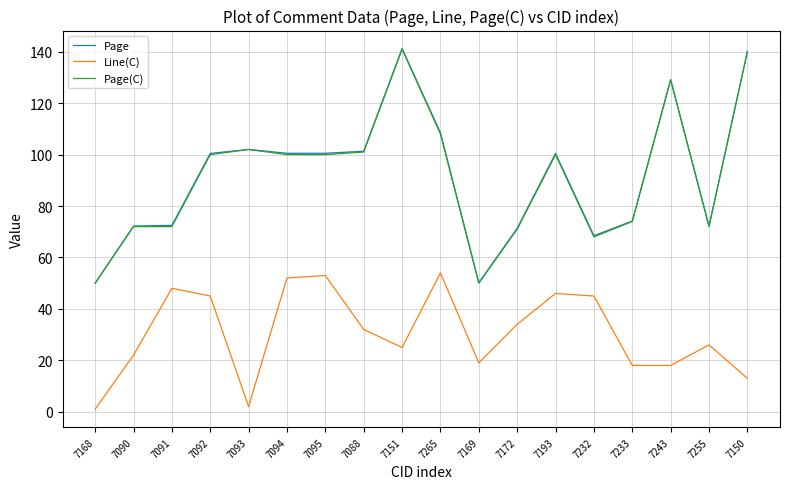

In Page, how many points are higher than both neighbors (excluding endpoints)?

4